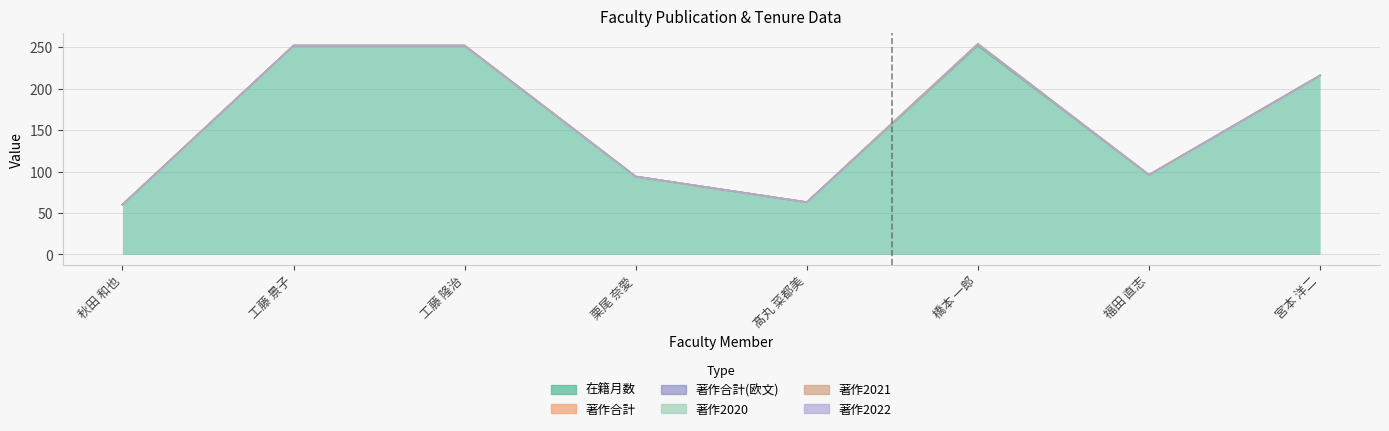

True or false: 著作合計 and 著作2021 cross at least once.

False